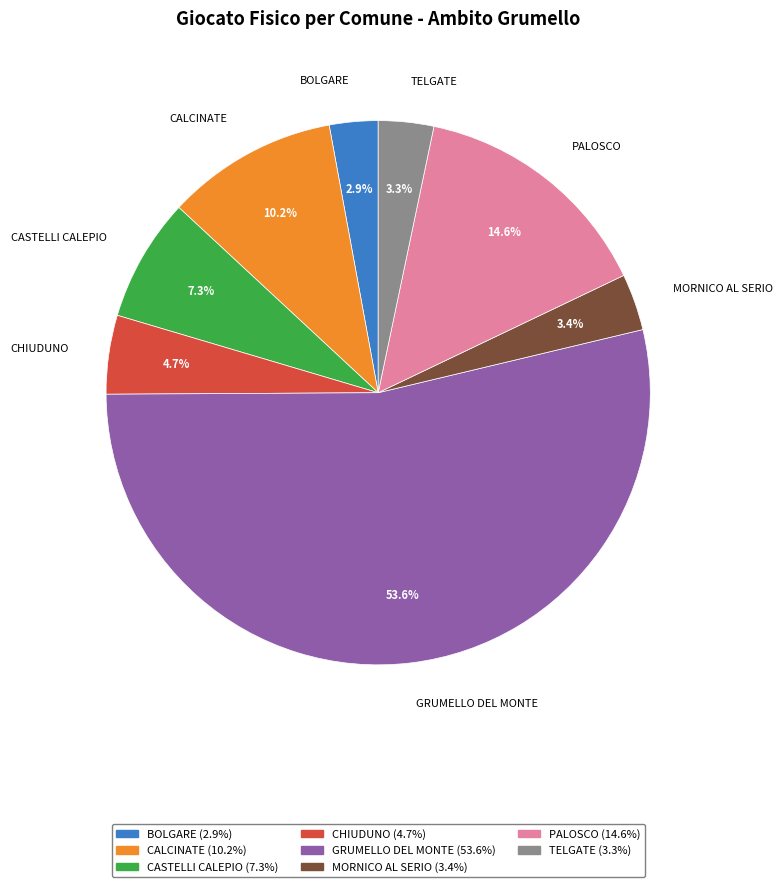

To the nearest percent, what is the average slice percentage?

12%